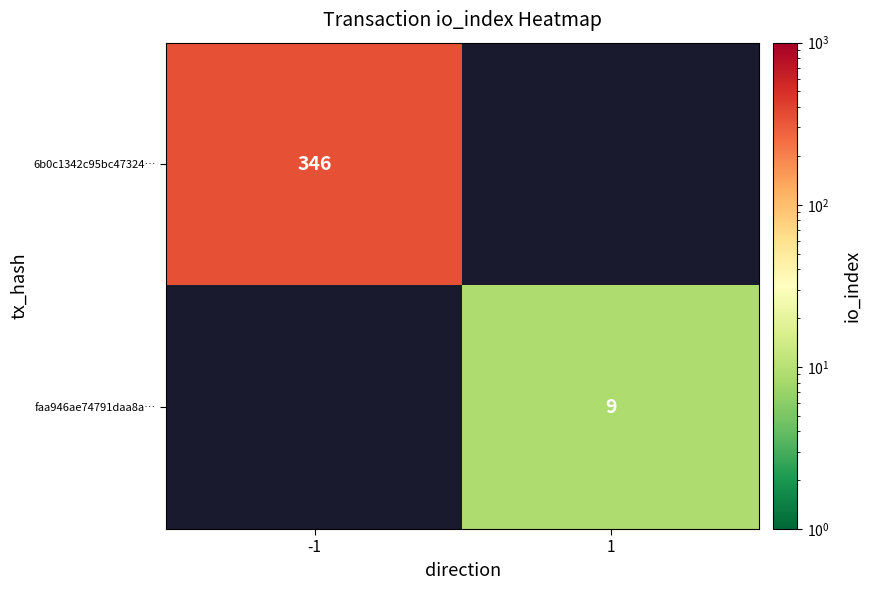

Rank the series at -1 from lowest to highest value.

6b0c1342c95bc47324…, faa946ae74791daa8a…